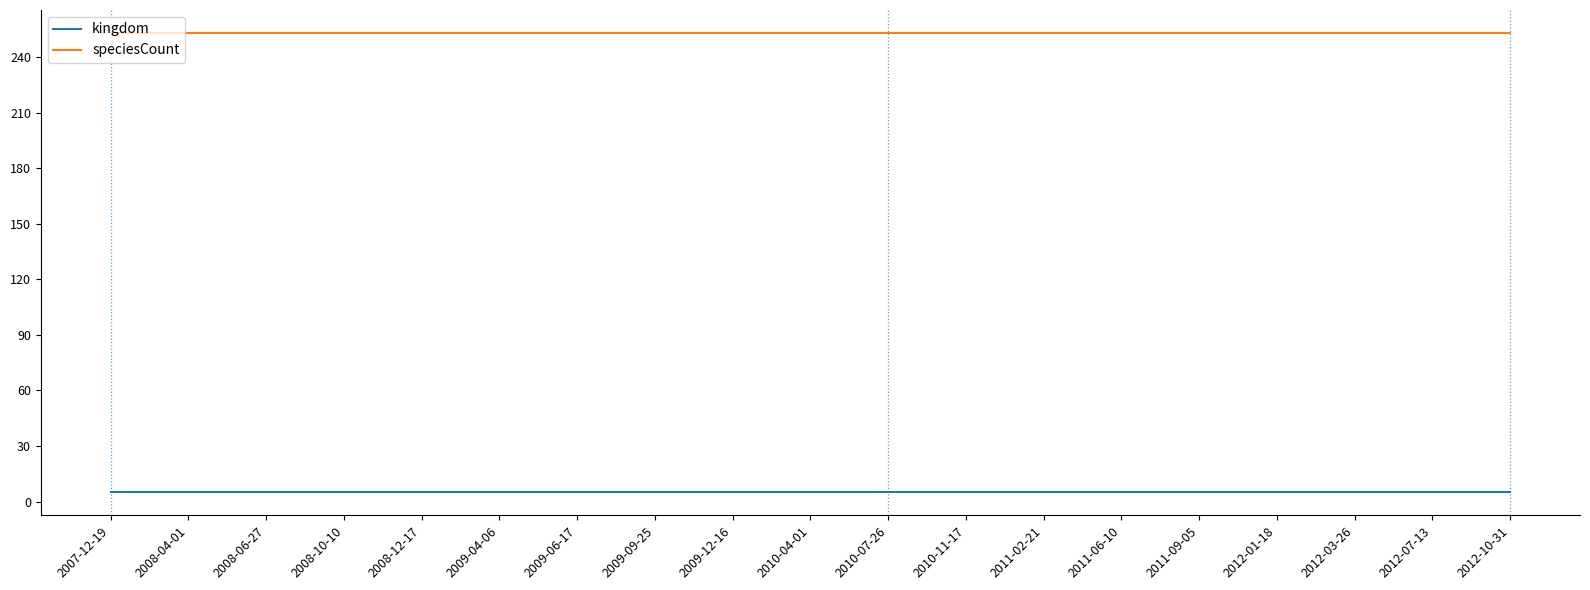

Does the chart display data point markers on the line(s)?

No